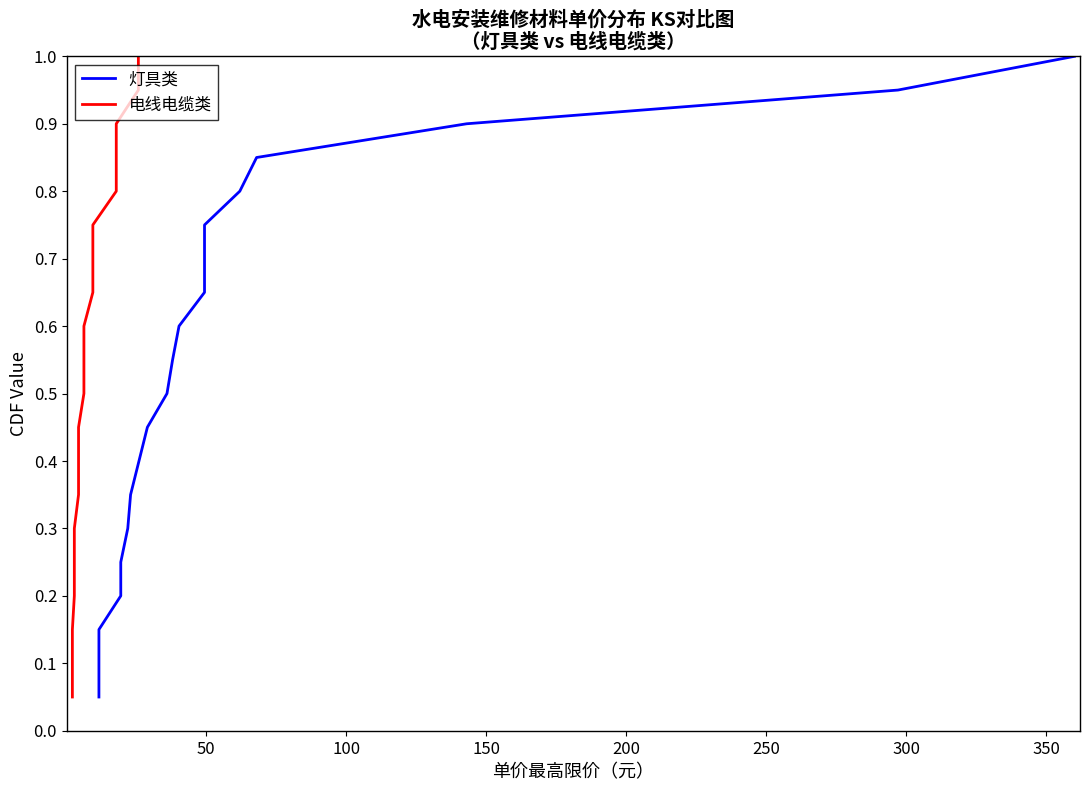

Does the chart display data point markers on the line(s)?

No